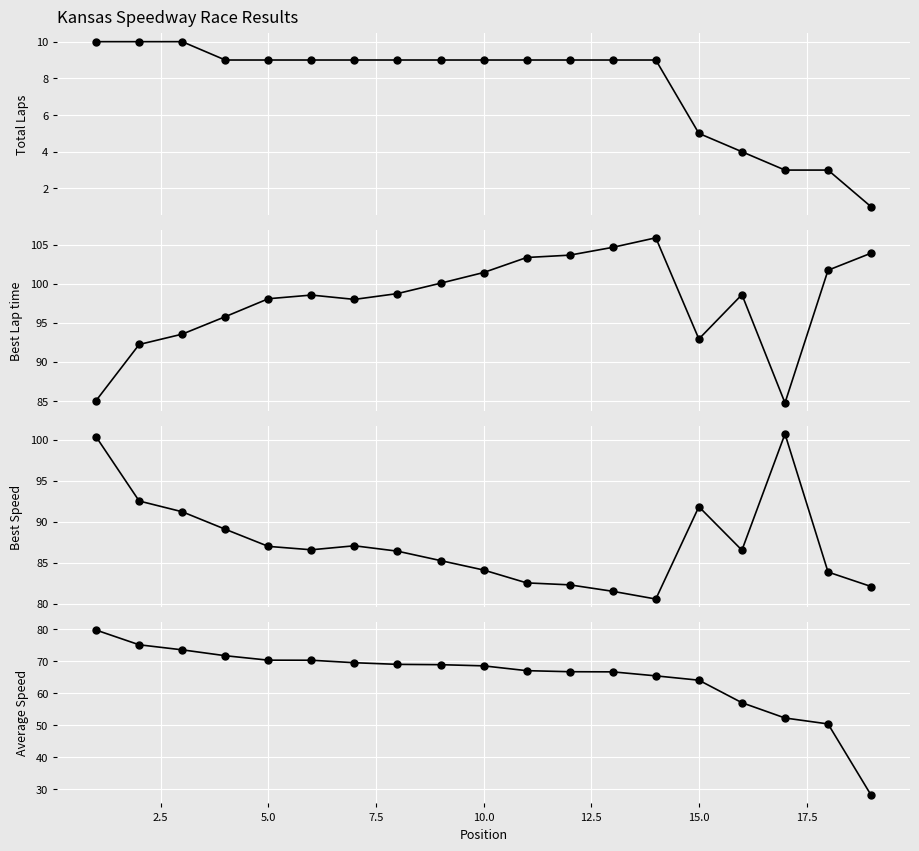

At how many categories does at least one series exceed 39?

19